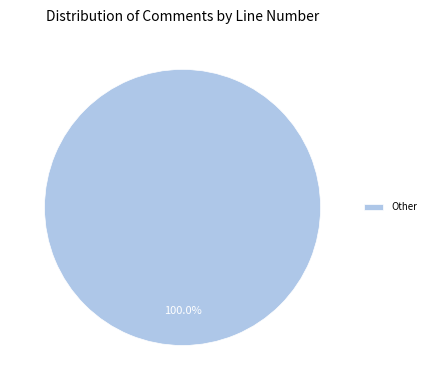

Is there any slice that represents more than half of the pie?

Yes